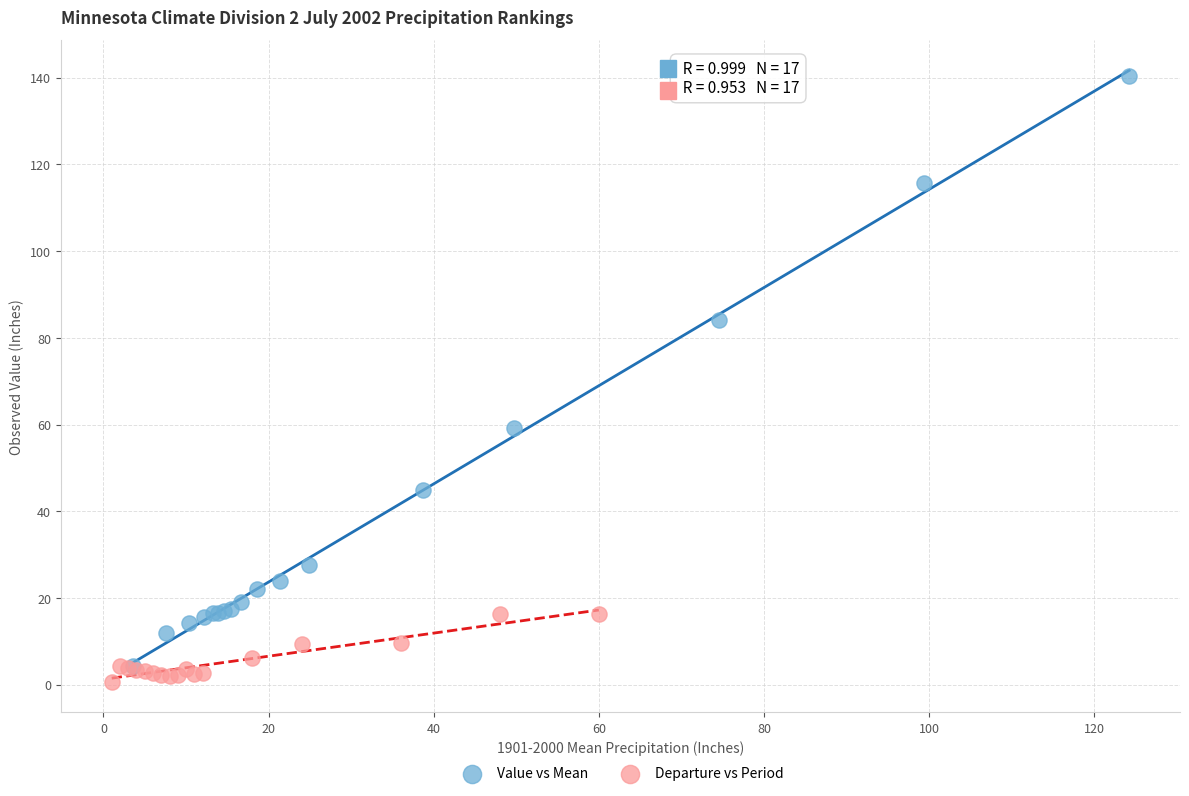

Which series has the widest spread of Y values?

Value vs Mean